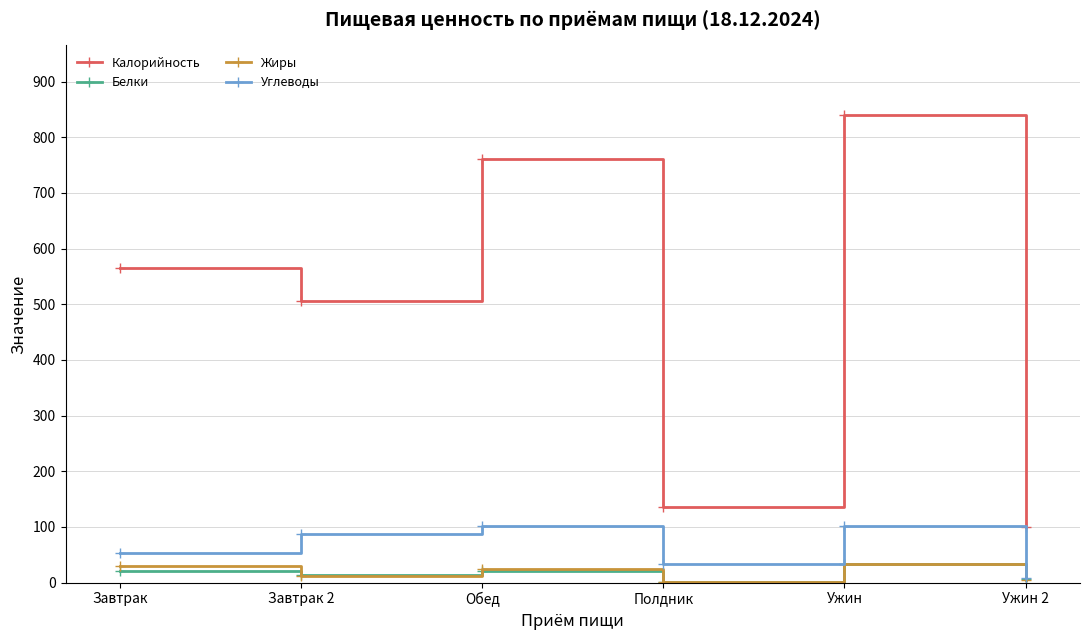

True or false: Жиры has a value of 11.7 at Завтрак 2.

True